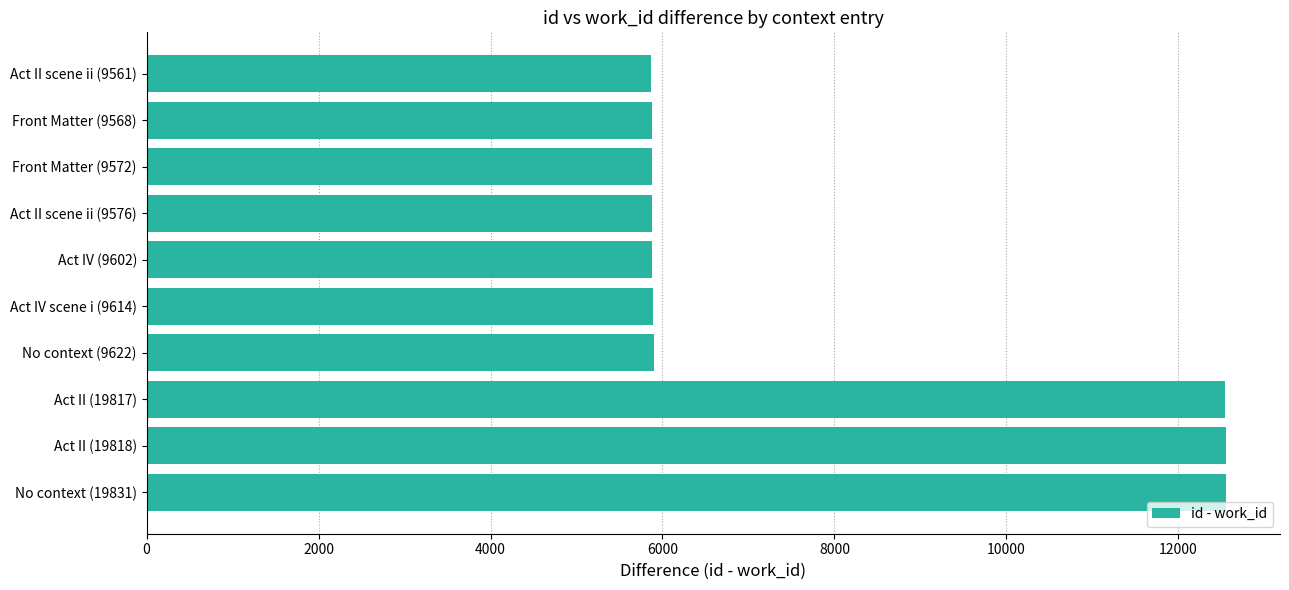

What is the minimum value shown in the chart?

5866